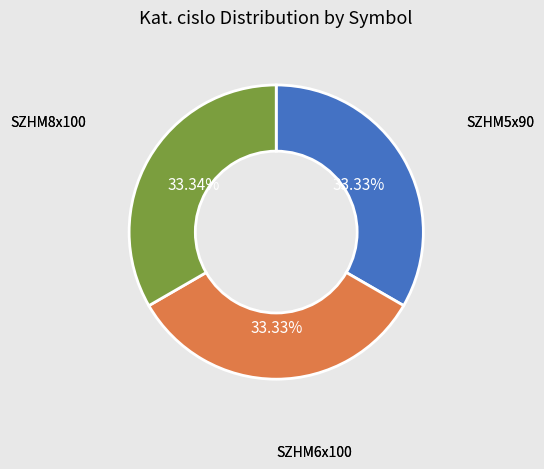

To the nearest percent, what is the average slice percentage?

33%